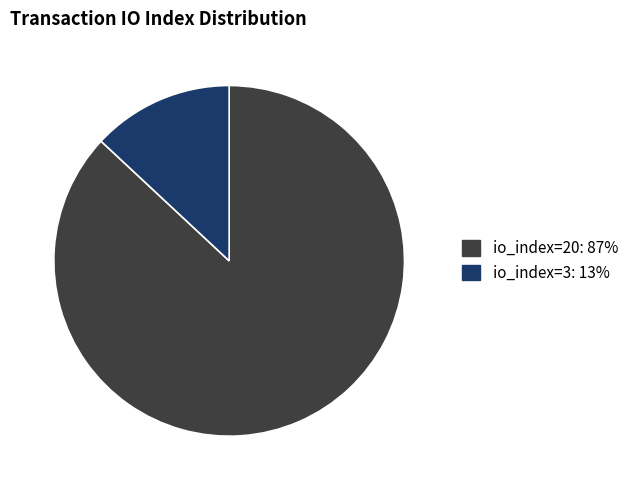

Count the number of slices in the pie.

2